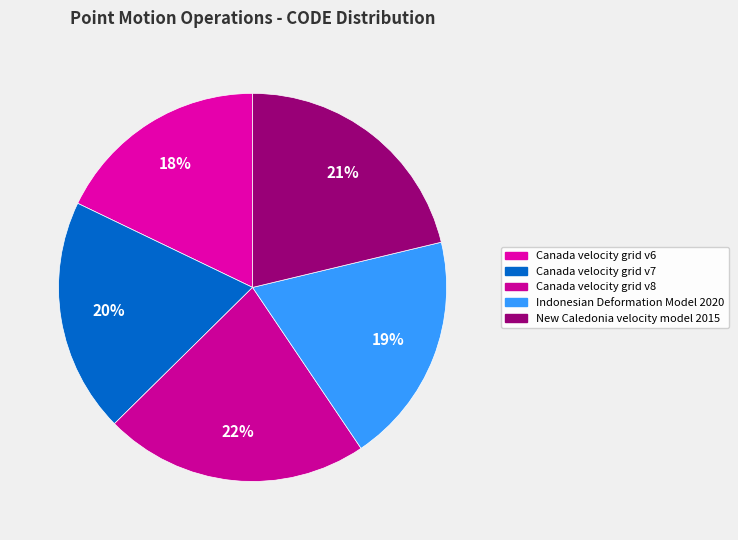

To the nearest percent, what portion does Canada velocity grid v7 represent?

20%